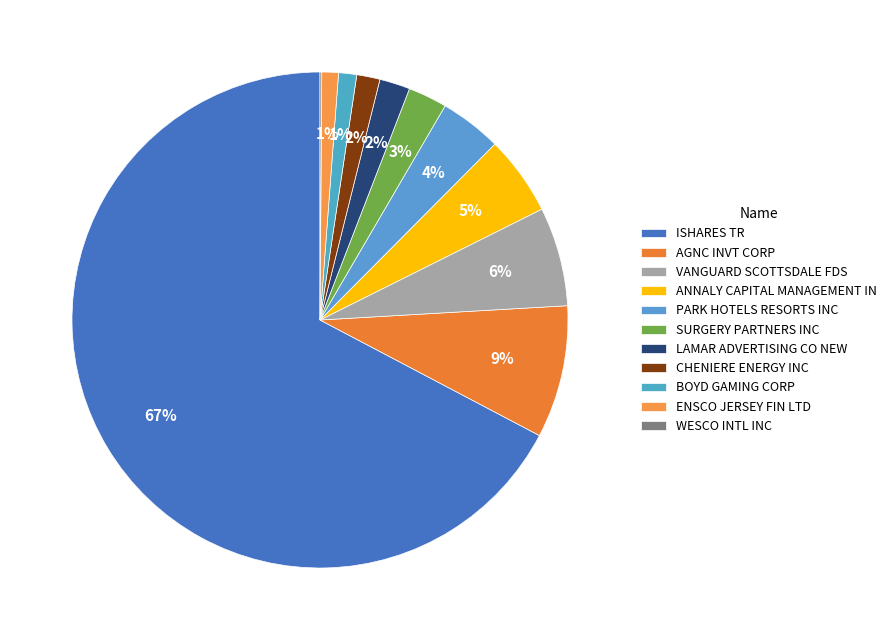

Count the number of slices in the pie.

11